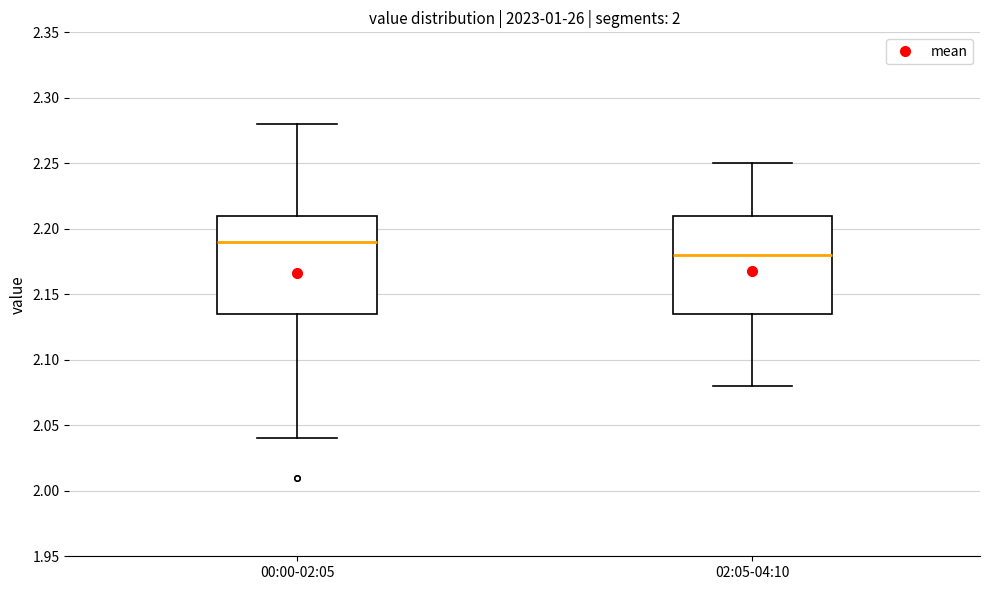

Where does the median line of the box for 00:00-02:05 sit on the y-axis? The values are not printed on the chart, so give them approximately, as read against the axis.

2.190